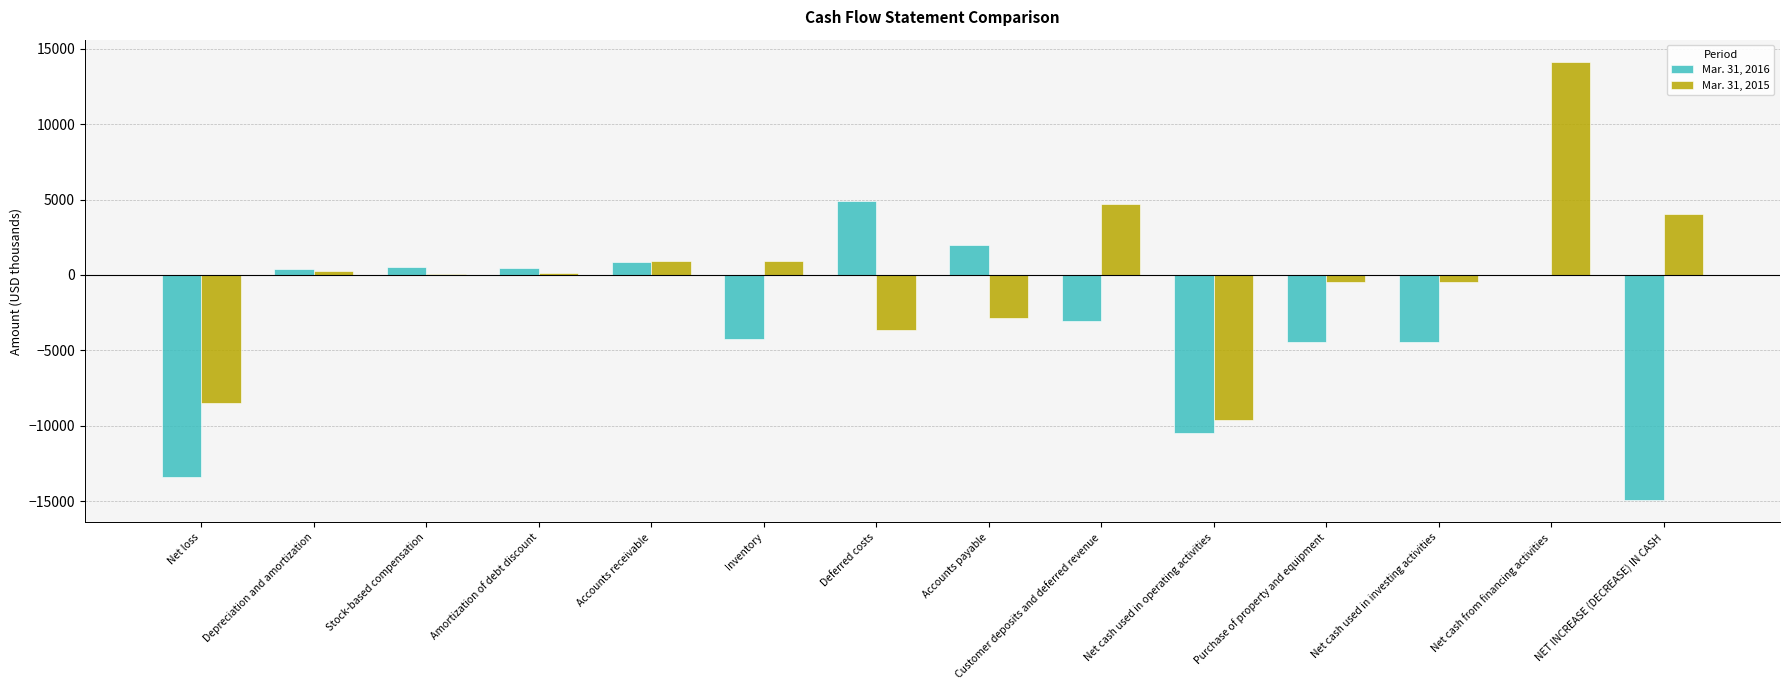

What is the sum of all Mar. 31, 2015 values?

-344